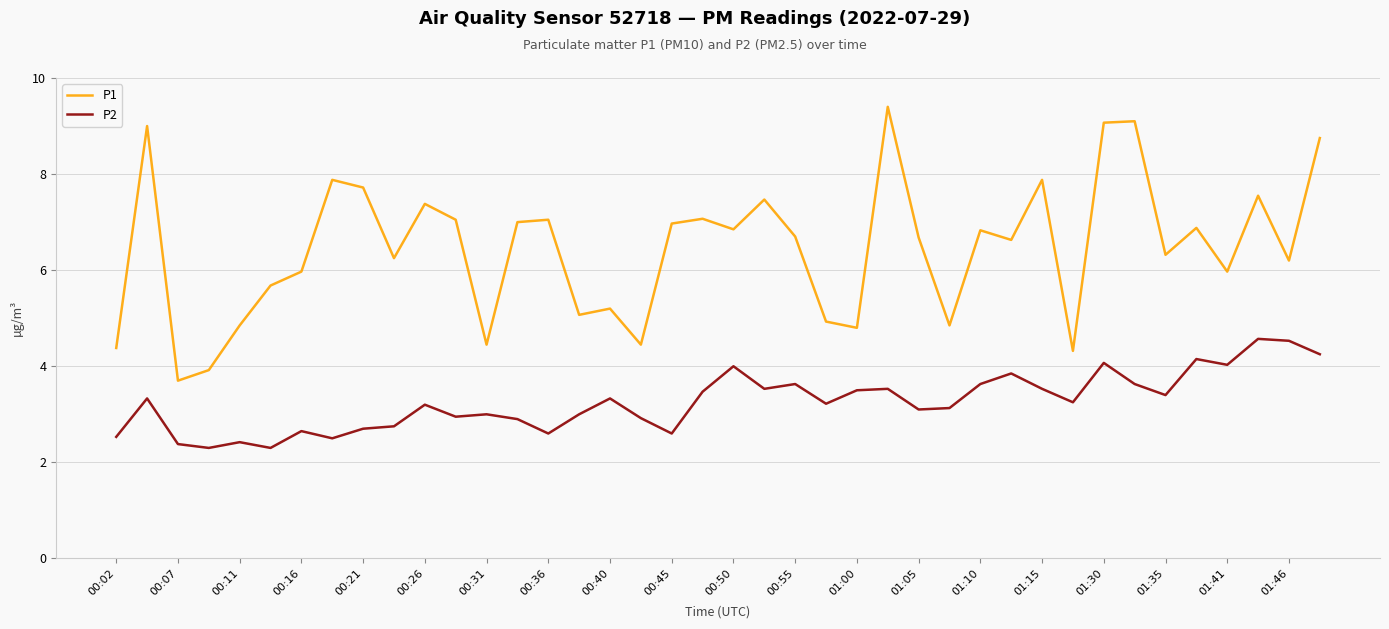

Rank the series by their maximum value, from lowest to highest.

P2, P1